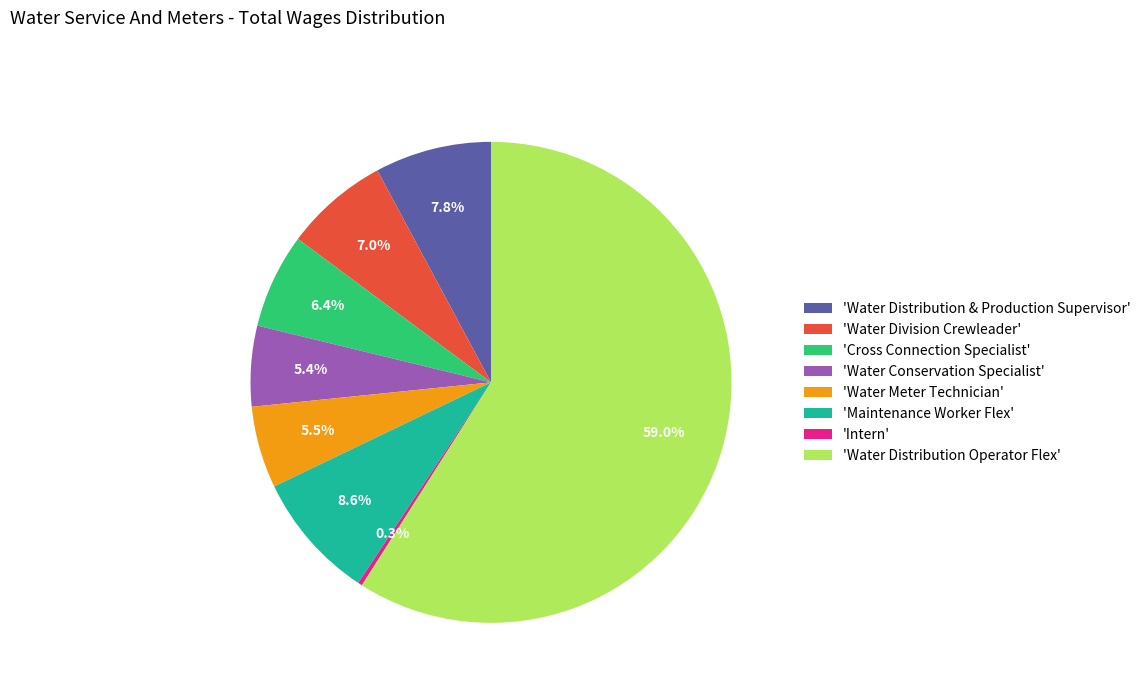

Which has a higher value, 'Water Division Crewleader' or 'Intern'?

'Water Division Crewleader'